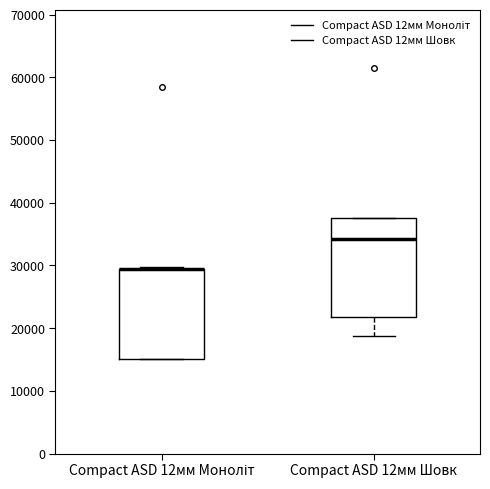

Where is the upper edge of the box for Compact ASD 12мм Моноліт on the y-axis? The values are not printed on the chart, so give them approximately, as read against the axis.

29000